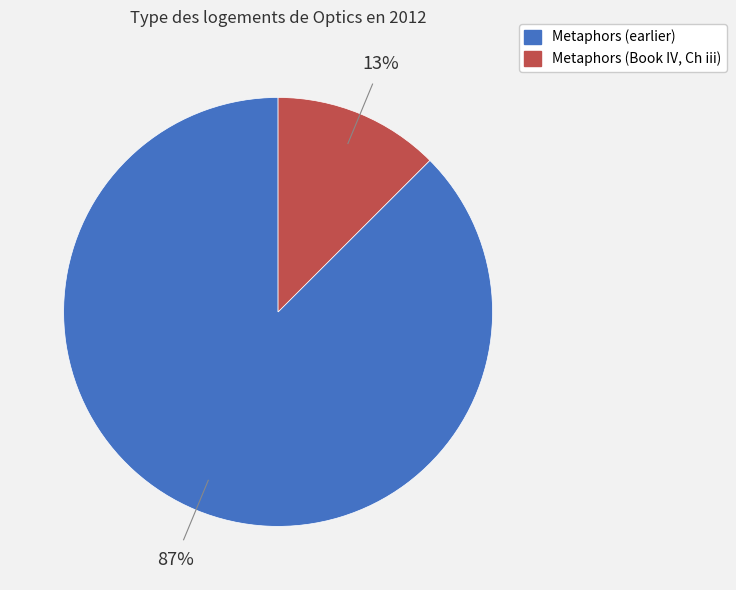

To the nearest percent, what is the average slice percentage?

50%